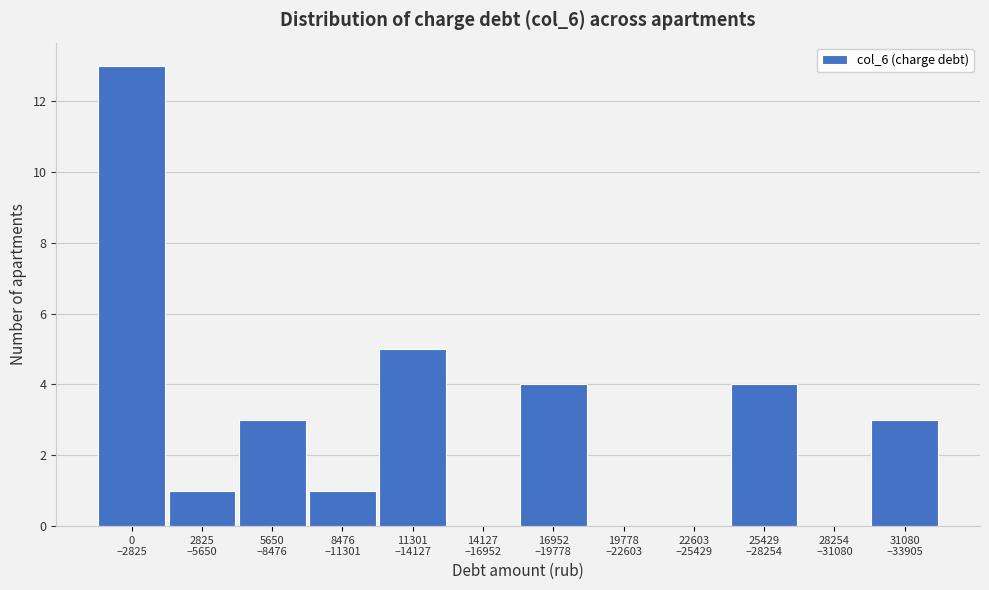

What is the greatest value displayed?

13